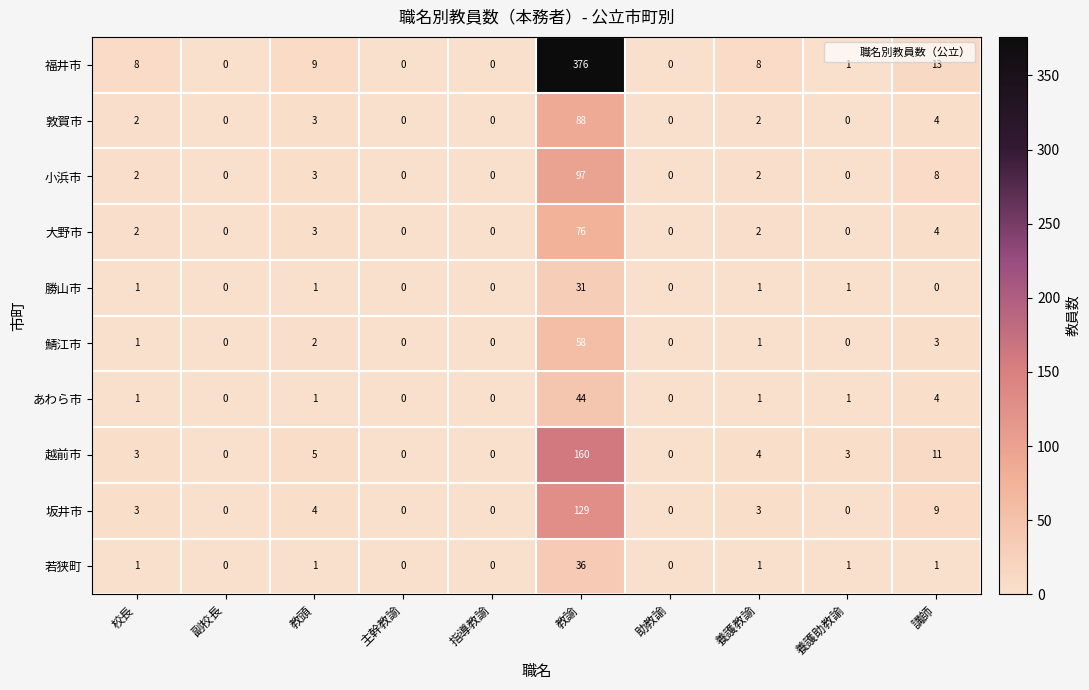

The value of あわら市 at 教諭 is 72. True or false?

False